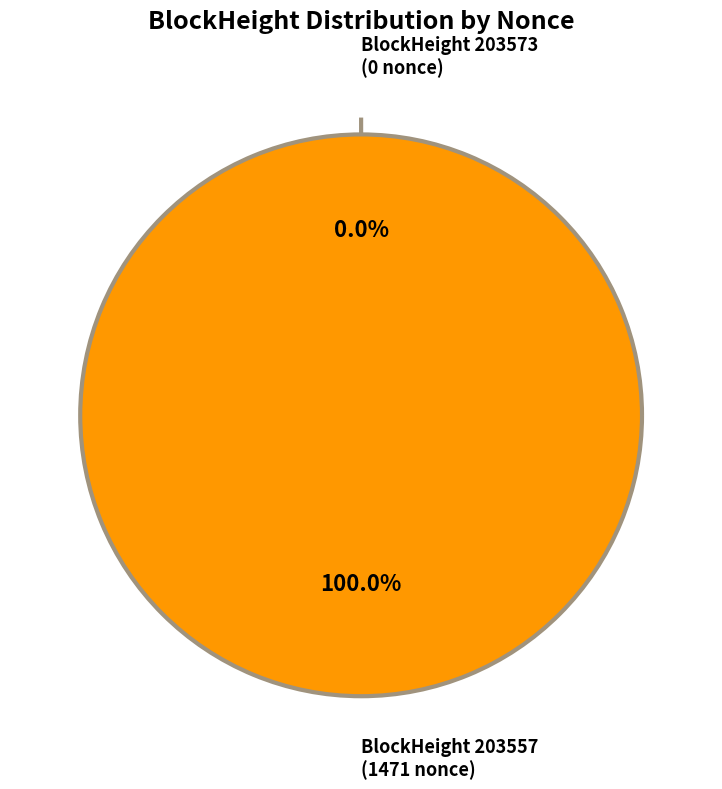

Rank the categories by value from highest to lowest.

203557, 203573